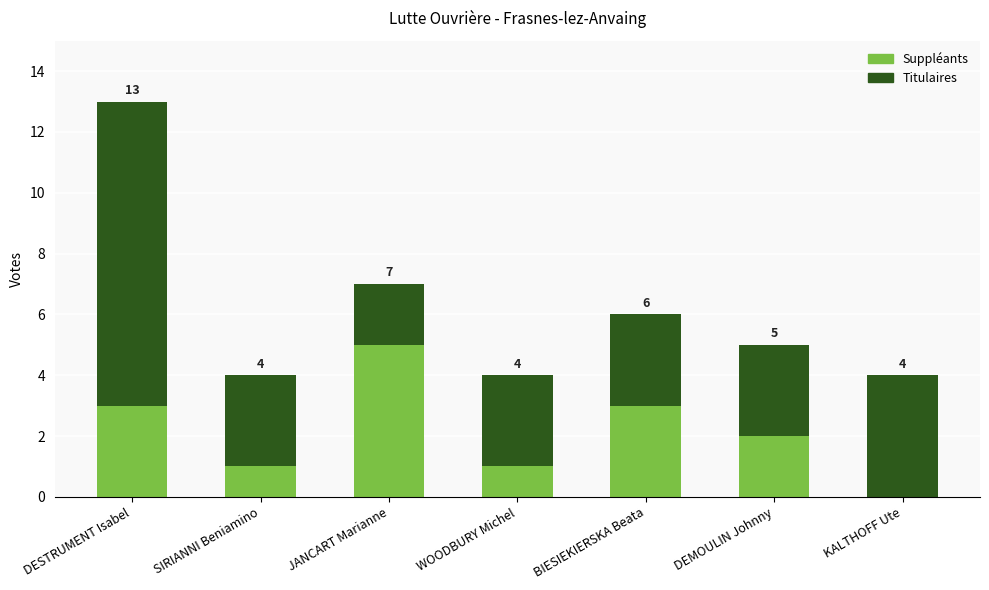

At which category is the sum across all series the highest?

DESTRUMENT Isabel